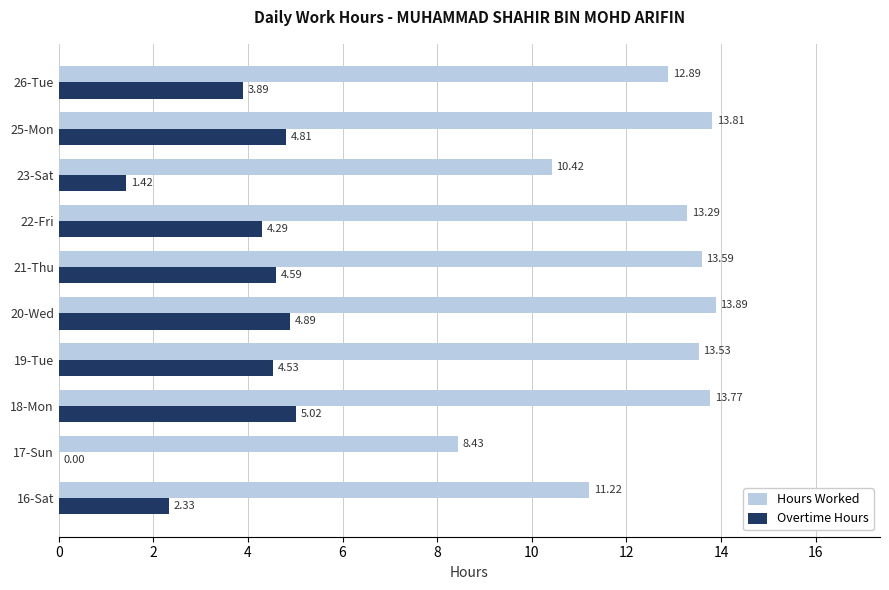

What are all the series names shown in the legend?

Hours Worked, Overtime Hours